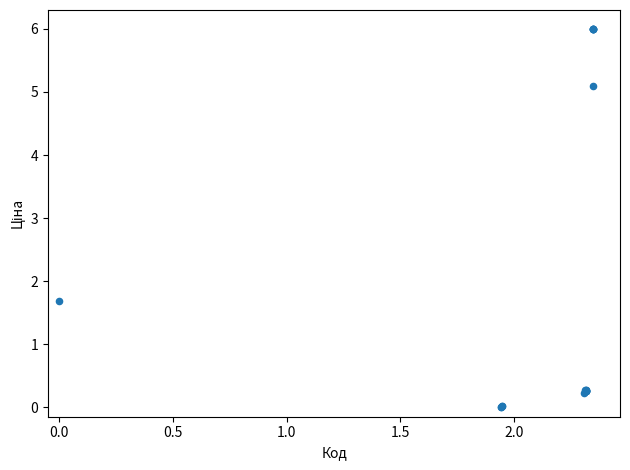

What Y value in the scatter plot is closest to 3?

1.7